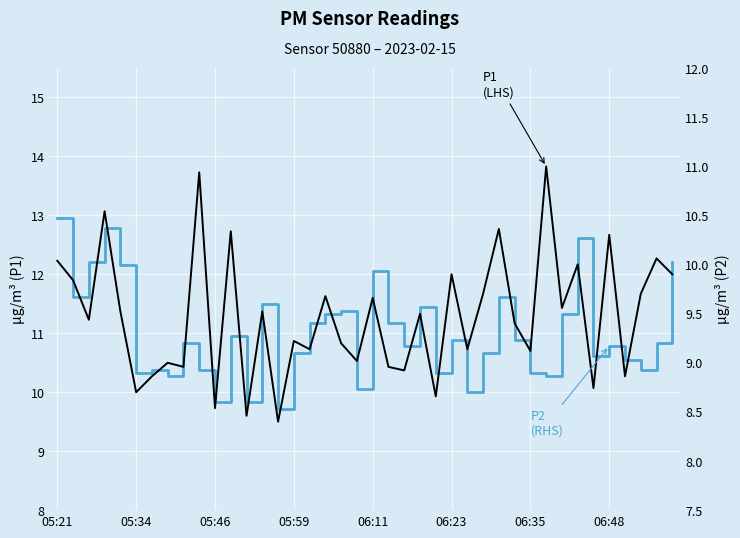

In P1
(LHS), how many points are higher than both neighbors (excluding endpoints)?

15